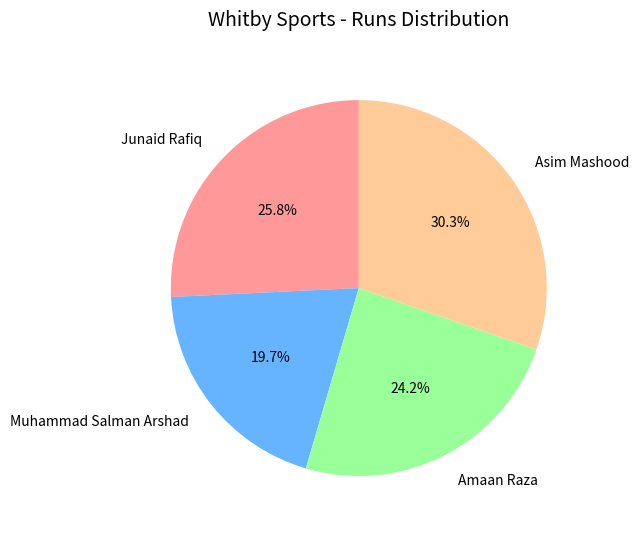

Combined, what portion of the pie is Asim Mashood and Muhammad Salman Arshad?

50.0%